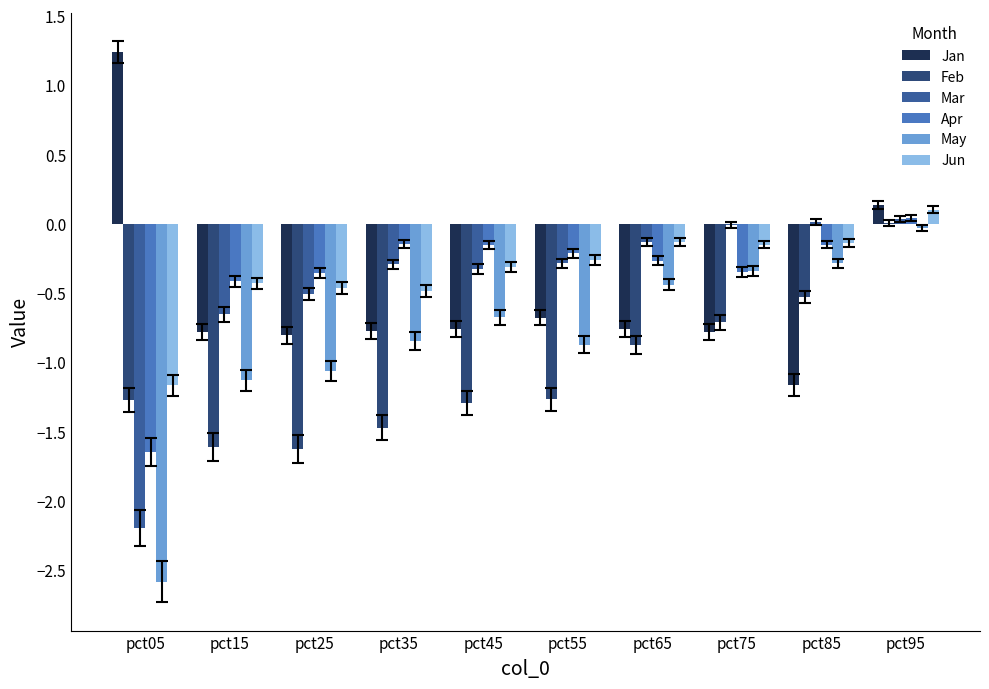

What is the maximum value shown in the chart?

1.2